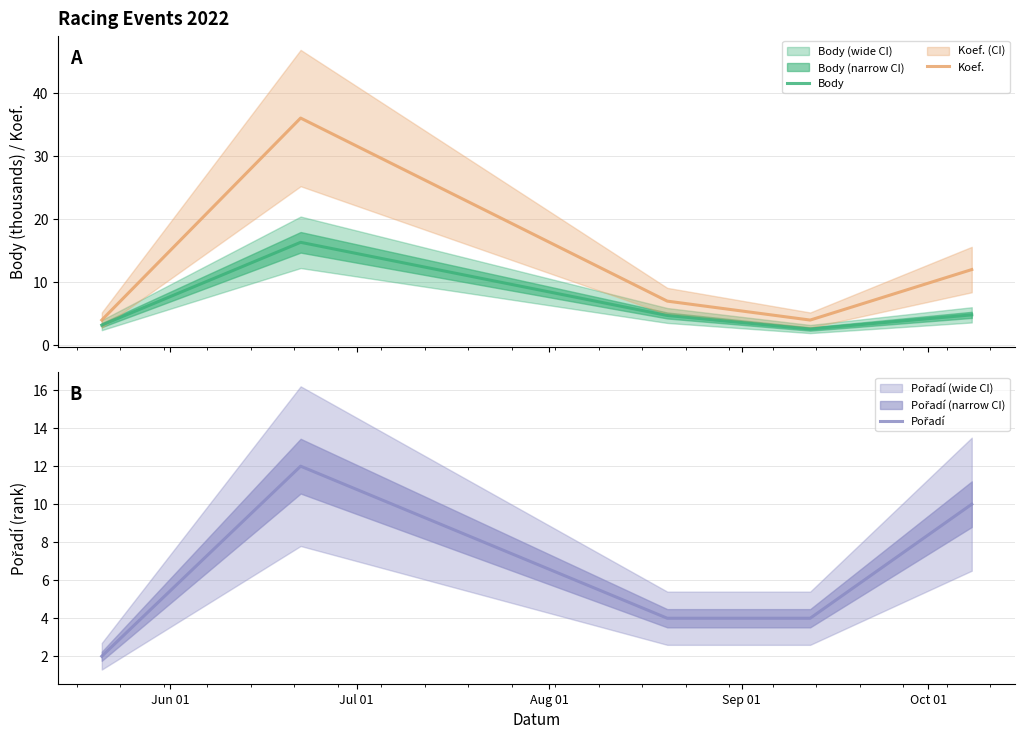

True or false: Pořadí has more than 2 interior local peaks.

False